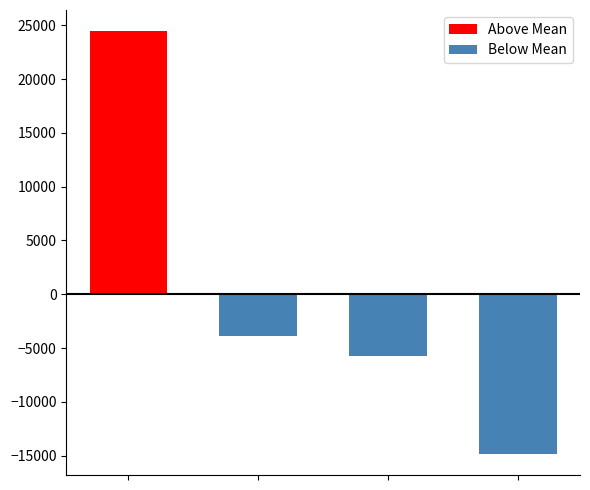

What is the difference between the second highest and second lowest values?

1823.0